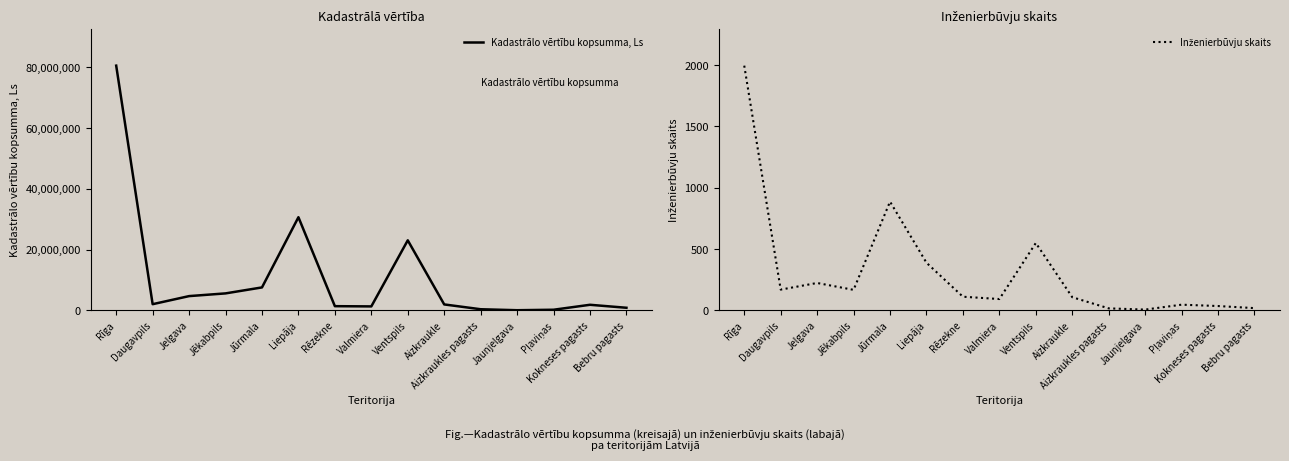

Reading left to right, what are all the values shown in this chart?

Kadastrālo vērtību kopsumma, Ls: Rīga=80610911	Daugavpils=2063870	Jelgava=4723828	Jēkabpils=5618351	Jūrmala=7585299	Liepāja=30698741	Rēzekne=1409929	Valmiera=1334174	Ventspils=23091652	Aizkraukle=1983355	Aizkraukles pagasts=399482	Jaunjelgava=77697	Pļaviņas=234918	Kokneses pagasts=1865804	Bebru pagasts=882116
Inženierbūvju skaits: Rīga=1996	Daugavpils=170	Jelgava=224	Jēkabpils=168	Jūrmala=887	Liepāja=389	Rēzekne=112	Valmiera=93	Ventspils=550	Aizkraukle=108	Aizkraukles pagasts=17	Jaunjelgava=7	Pļaviņas=47	Kokneses pagasts=36	Bebru pagasts=19